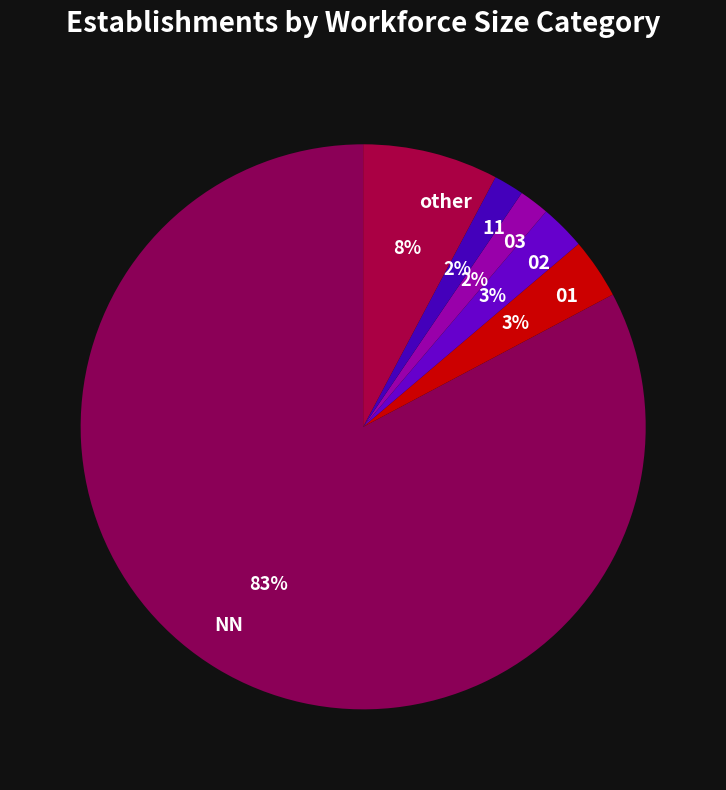

To the nearest percent, what is the difference between the other and 03 slice percentages?

6%